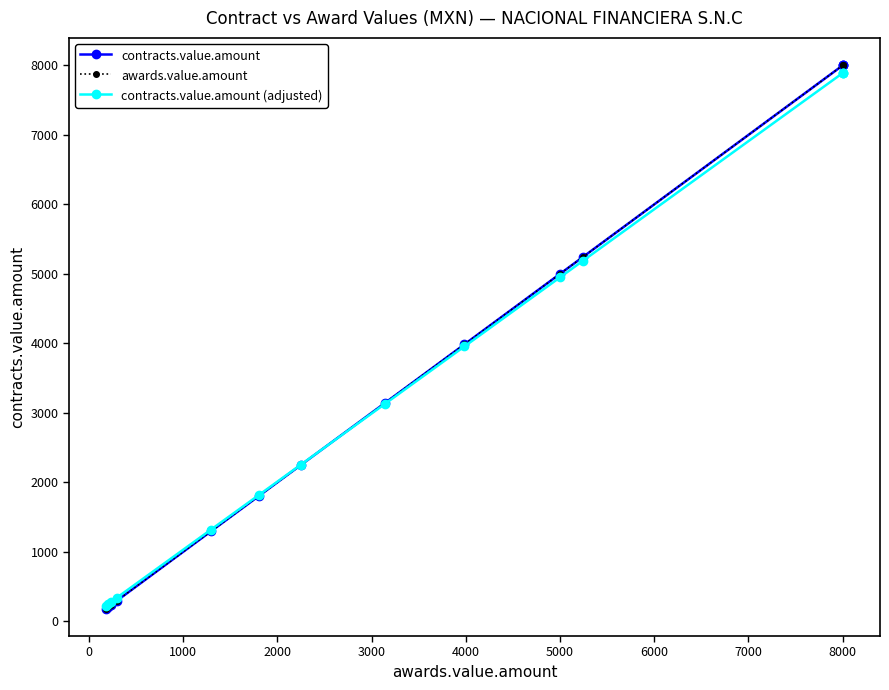

True or false: contracts.value.amount (adjusted) has more than 1 interior local peaks.

False